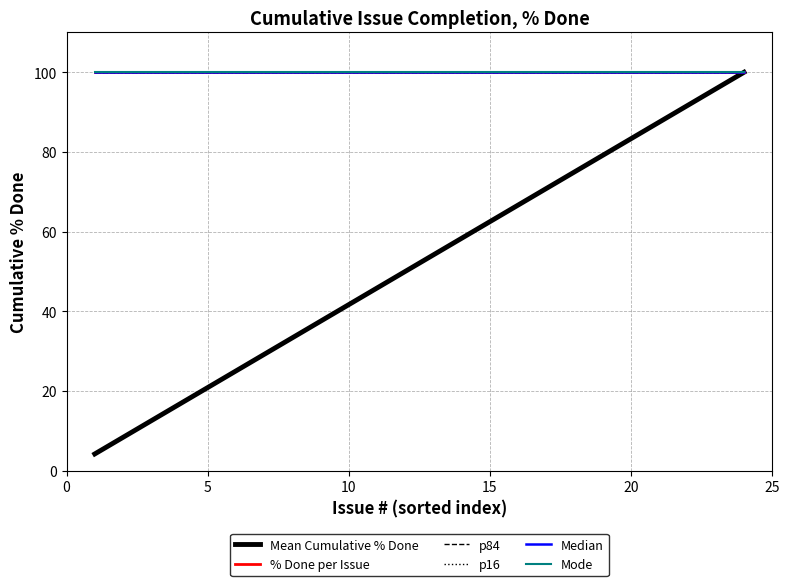

True or false: Median and Mean Cumulative % Done cross at least once.

False